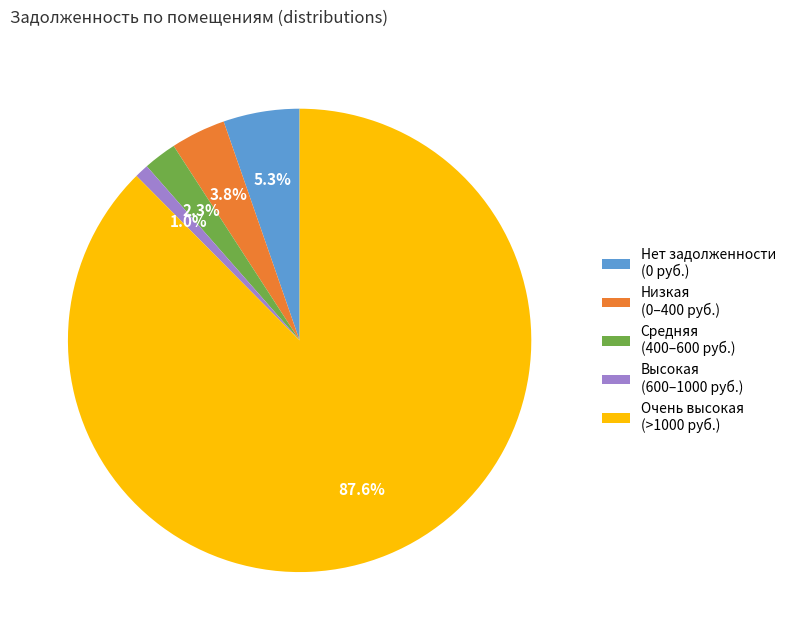

Which category has the biggest portion of the pie?

Очень высокая (>1000 руб.)